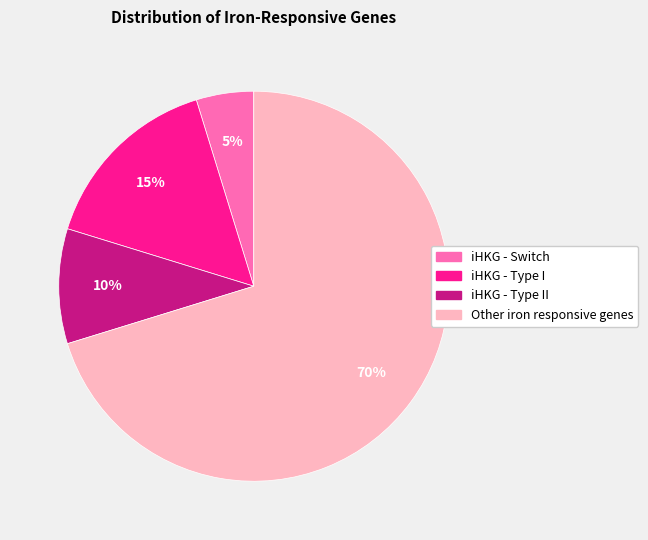

To the nearest percent, what is the difference between the largest and smallest slice percentages?

65%